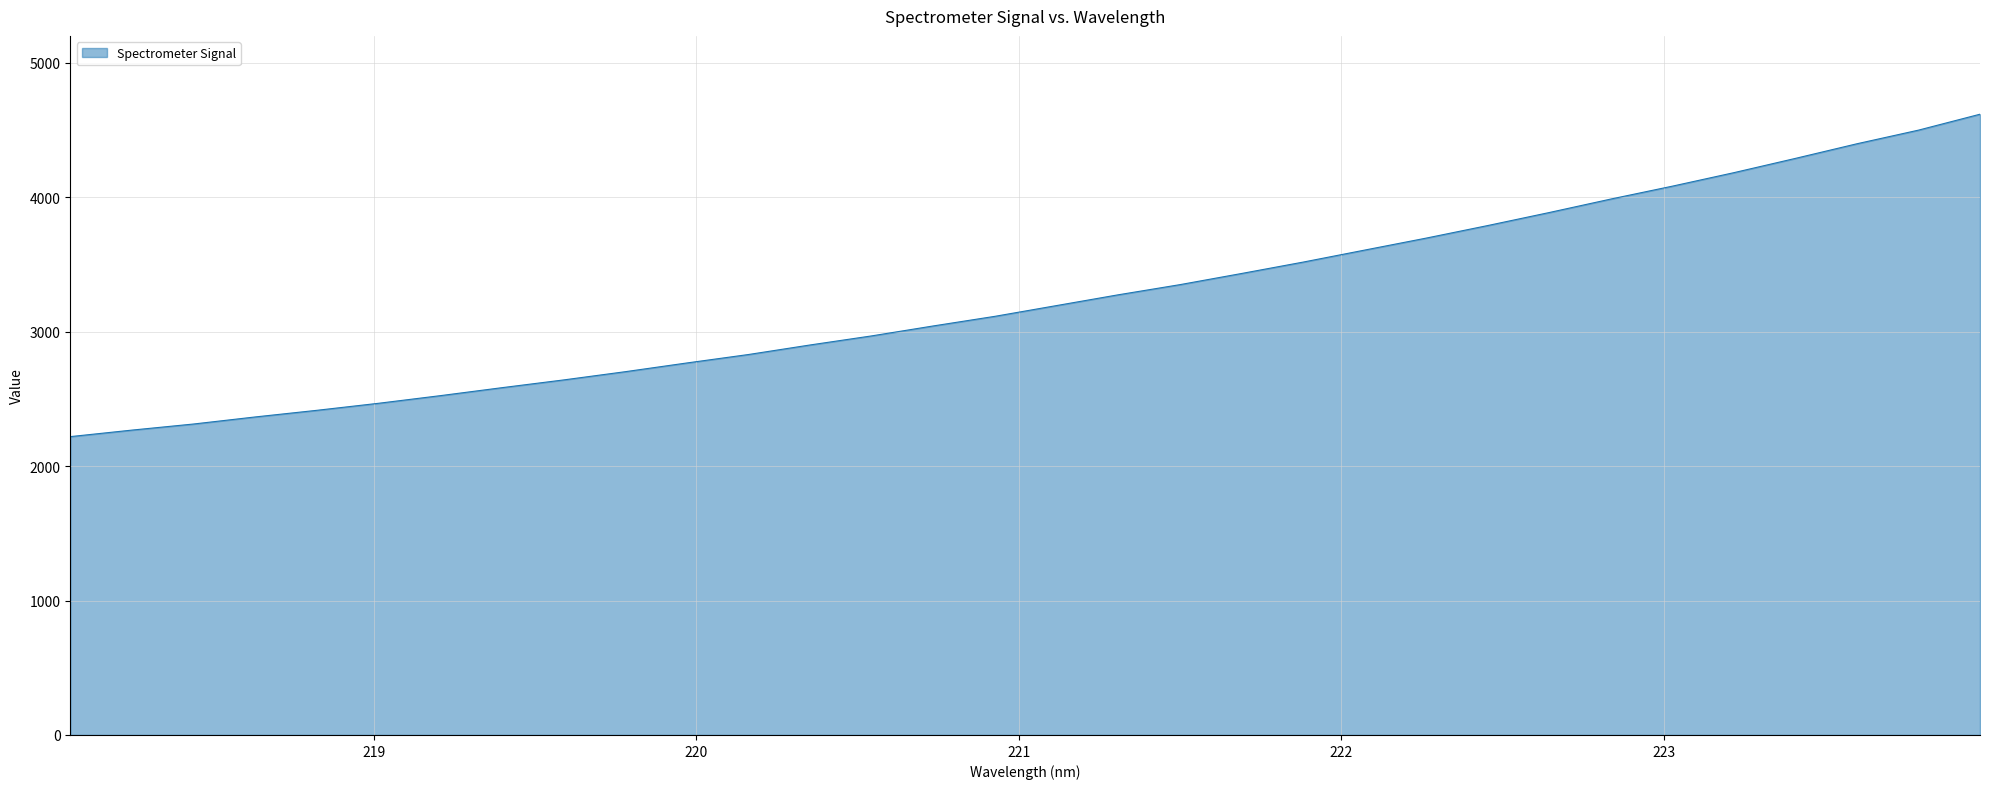

What is the minimum value shown in the chart?

2219.2